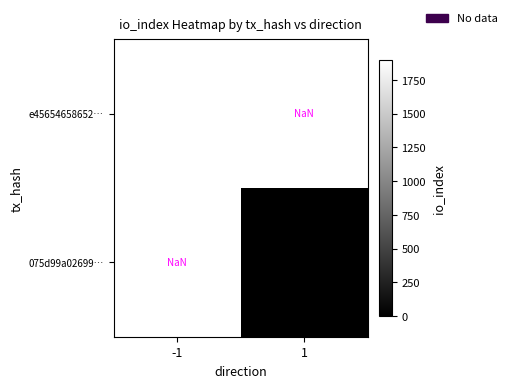

True or false: 075d99a02699… has a value of 7.0 at 1.

True